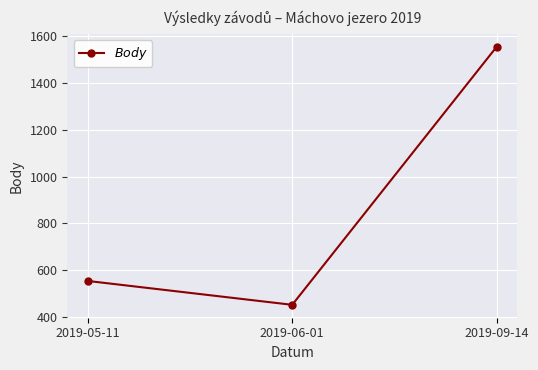

What is the difference between the maximum and minimum values?

1103